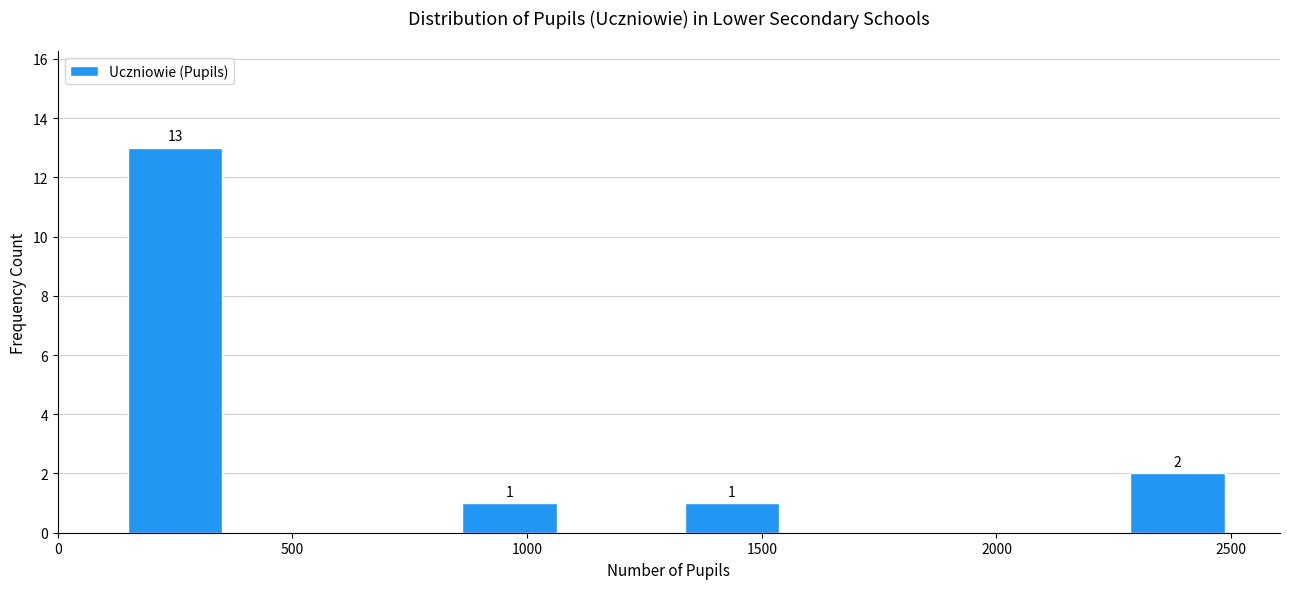

Over which range of the x-axis is the bar tallest?

150 to 350